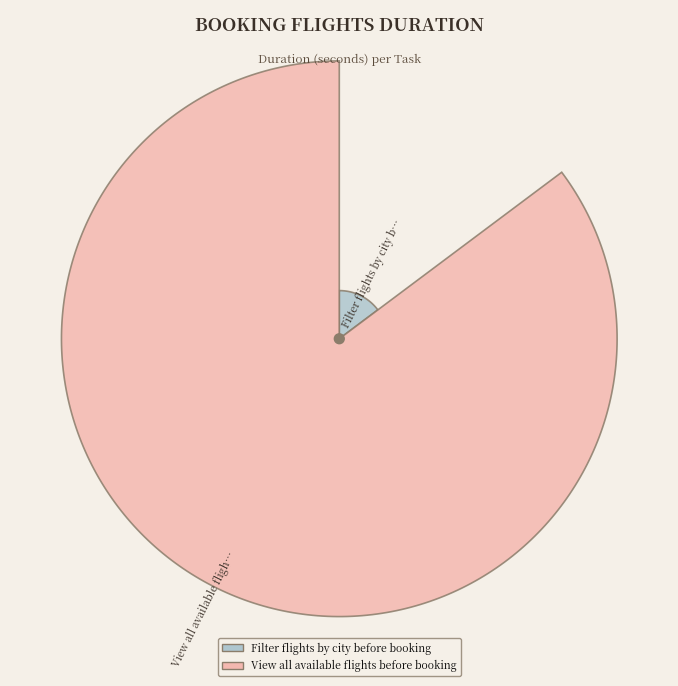

Count the number of slices in the pie.

2